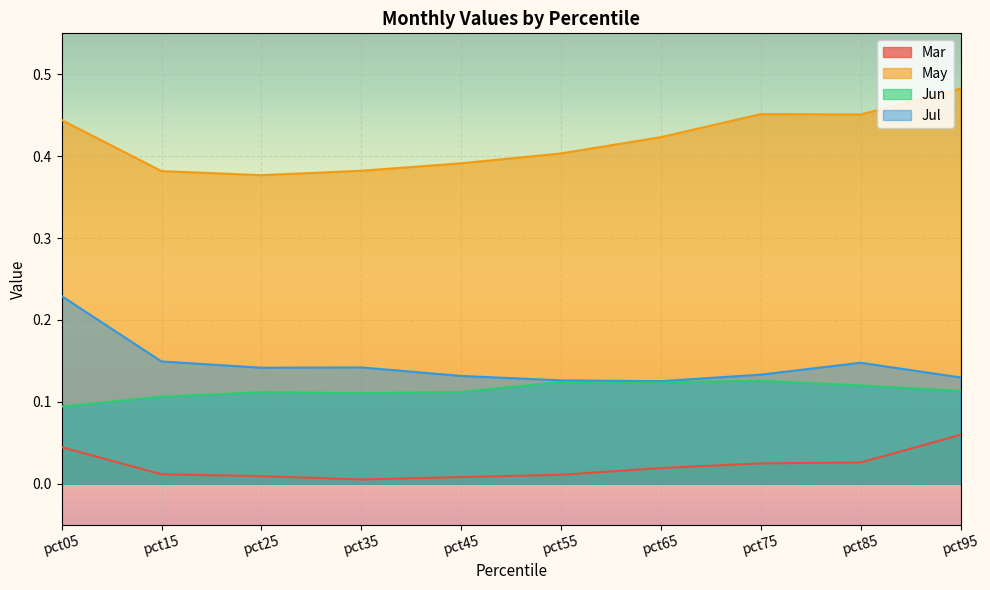

True or false: Jun and Mar intersect in this chart.

False